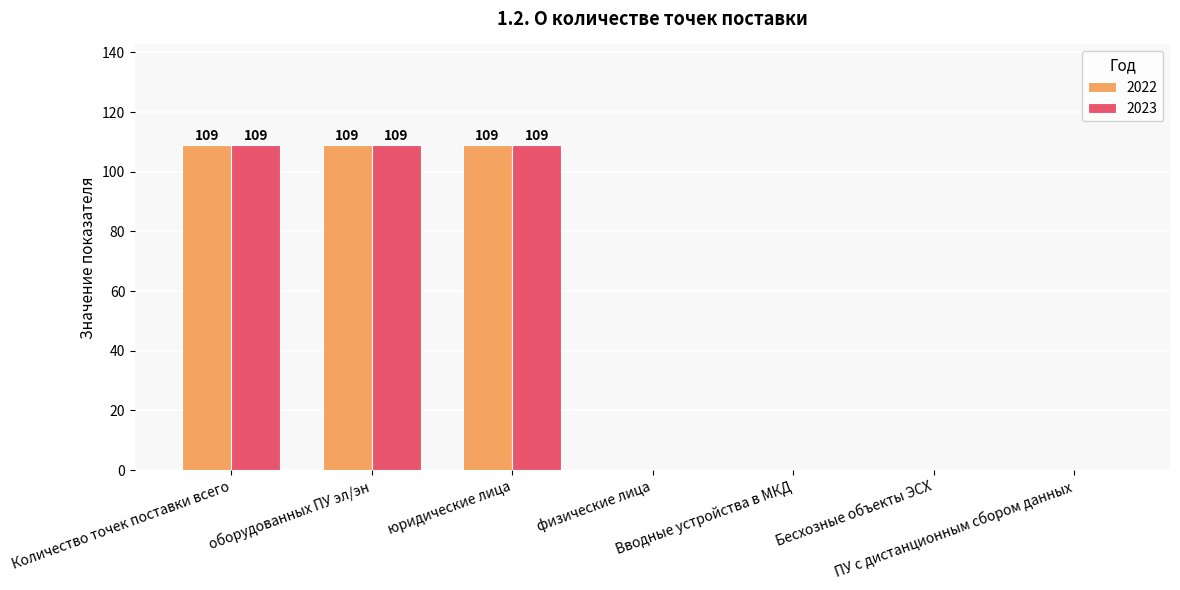

Reading left to right, what are all the values shown in this chart?

2022: 109	109	109	0	0	0	0
2023: 109	109	109	0	0	0	0